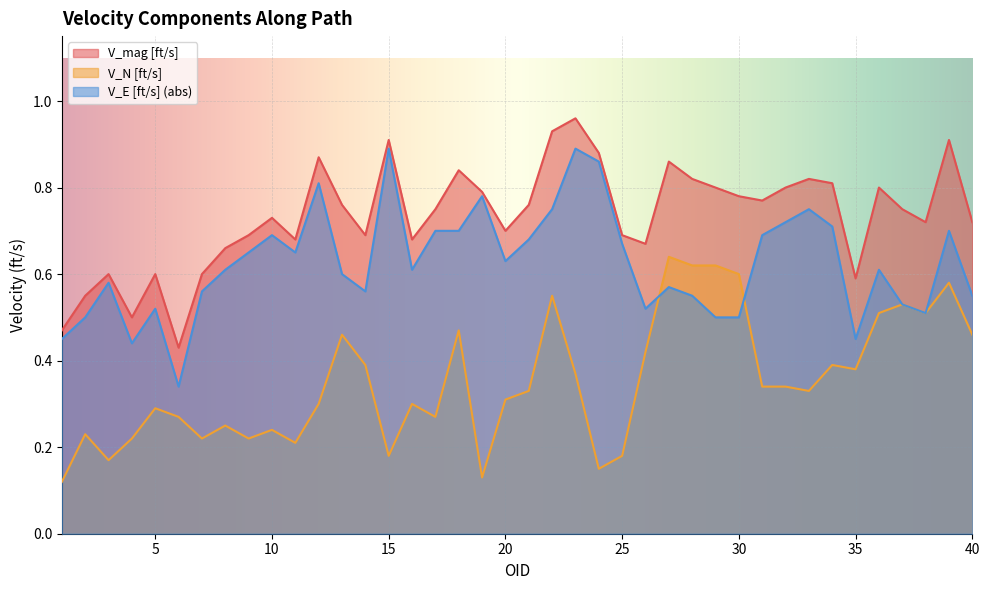

What is the value of the V_E [ft/s] (abs) point at the 27th from the left?

0.6